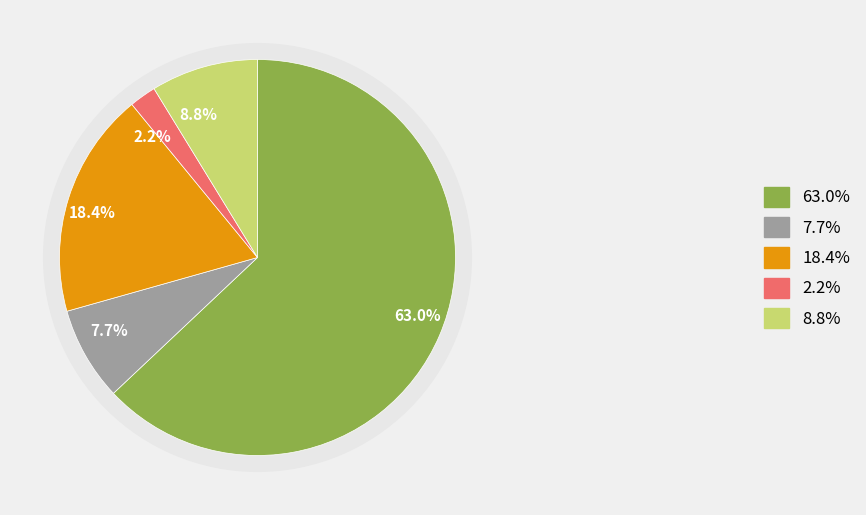

Count the number of slices in the pie.

5